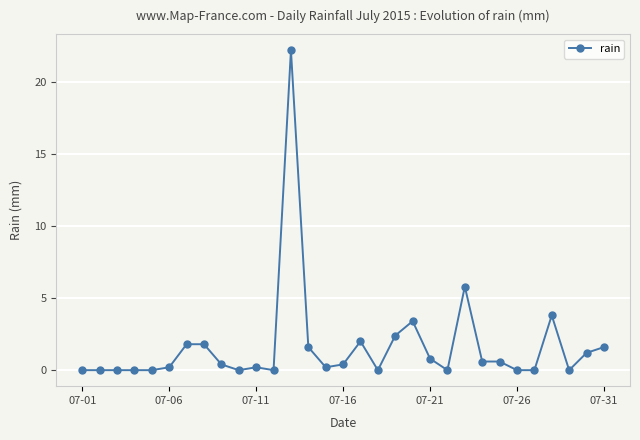

What is the sum of all values?

51.0